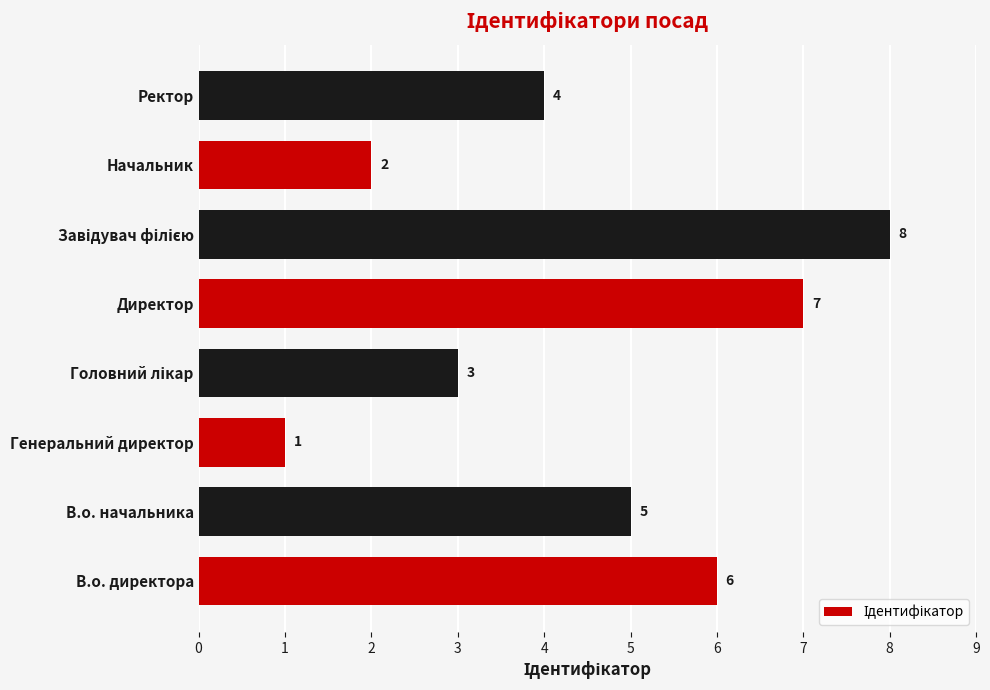

What is the change in value from В.о. начальника to Директор?

+2